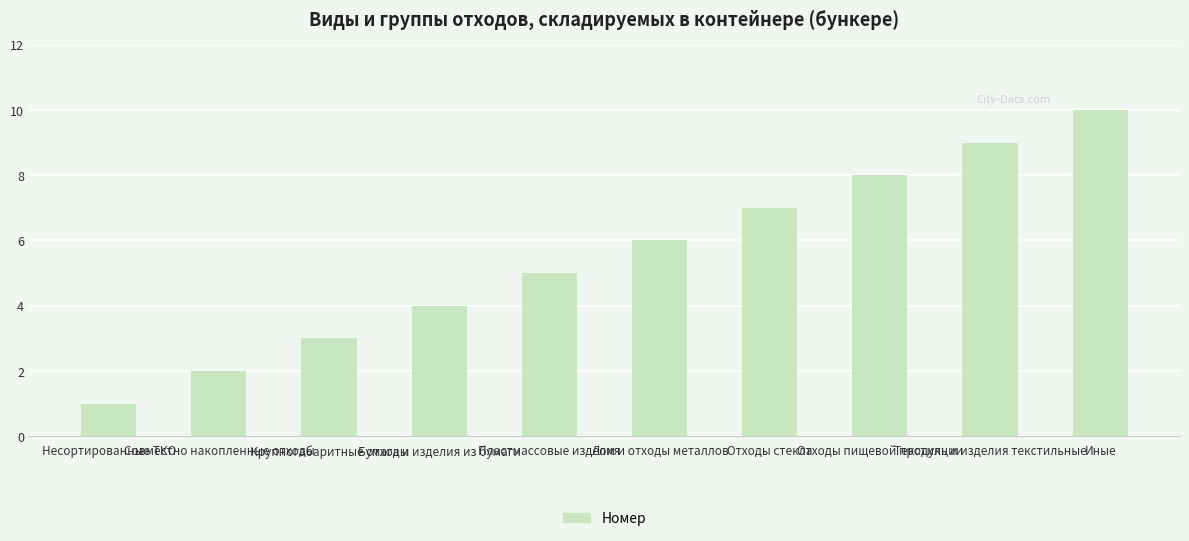

Count the number of categories in the chart.

10